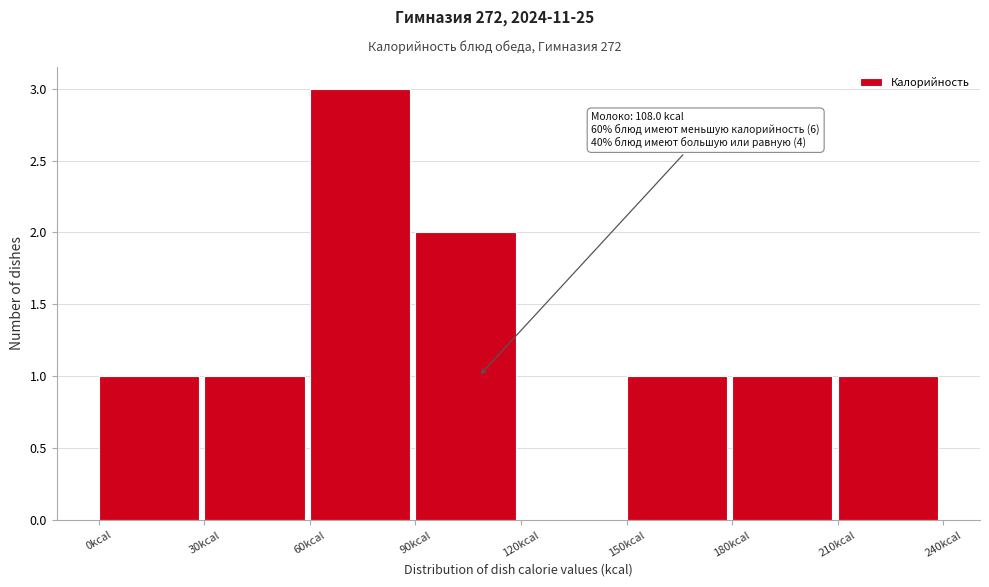

Over which range of the x-axis is the bar tallest?

60 to 90